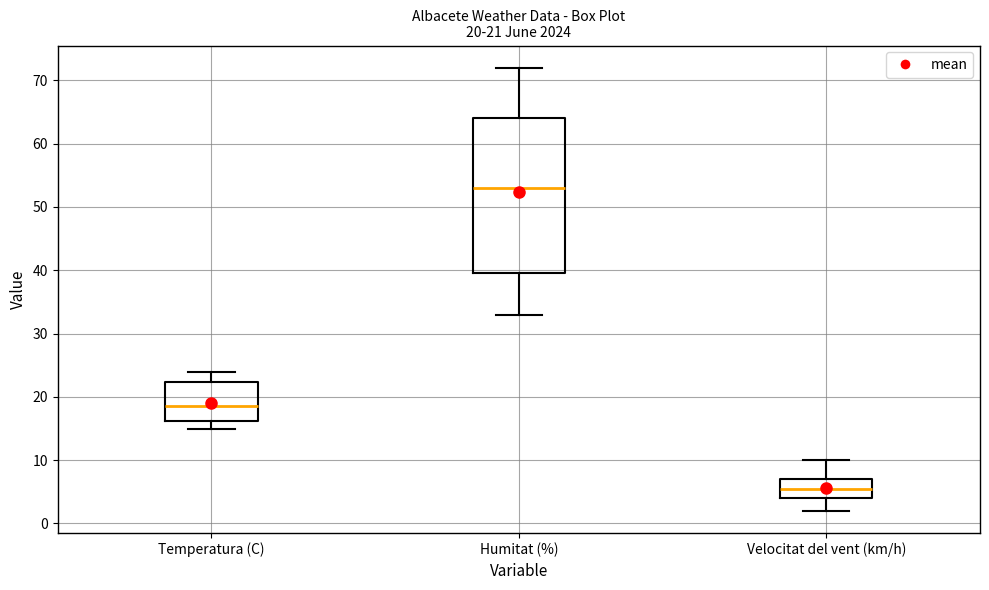

Which box's median line is the highest?

Humitat (%)